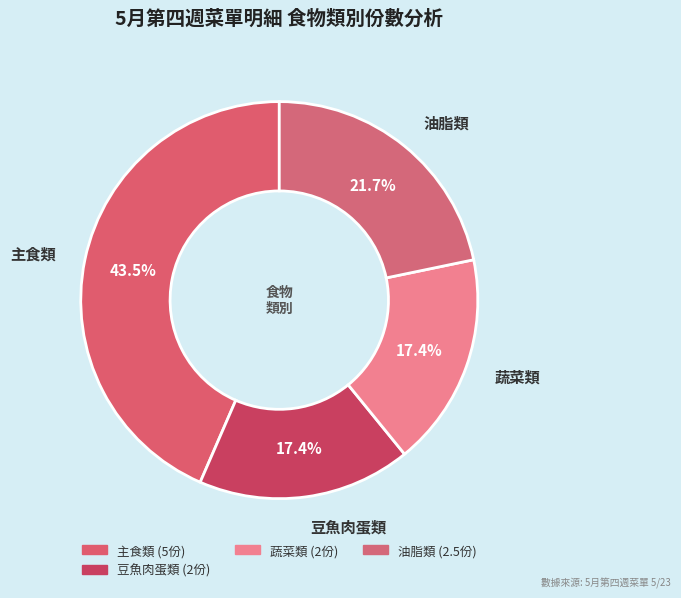

How many slices are in this pie chart?

4